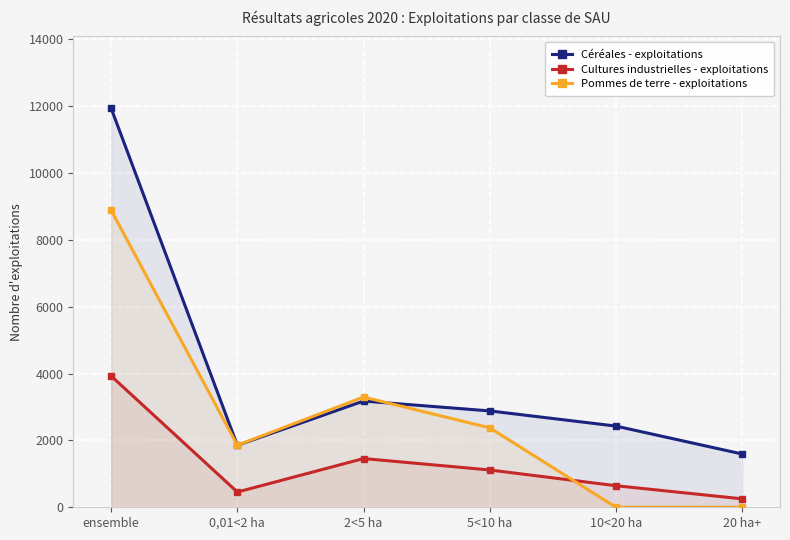

Between which two adjacent categories do Céréales - exploitations and Pommes de terre - exploitations first intersect?

ensemble and 0,01<2 ha